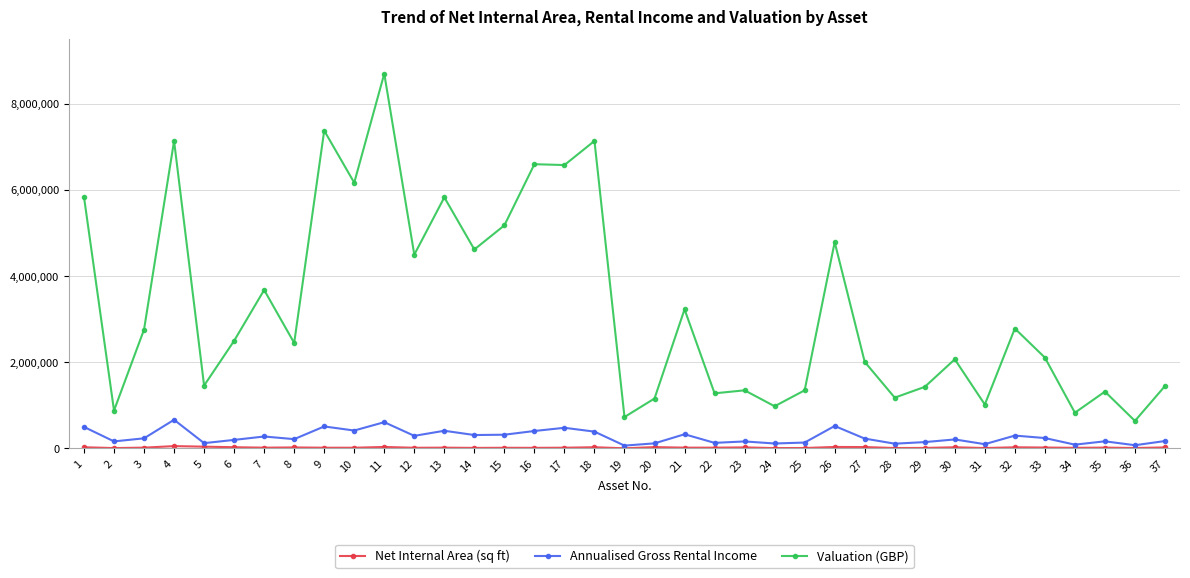

True or false: Annualised Gross Rental Income and Valuation (GBP) cross at least once.

False